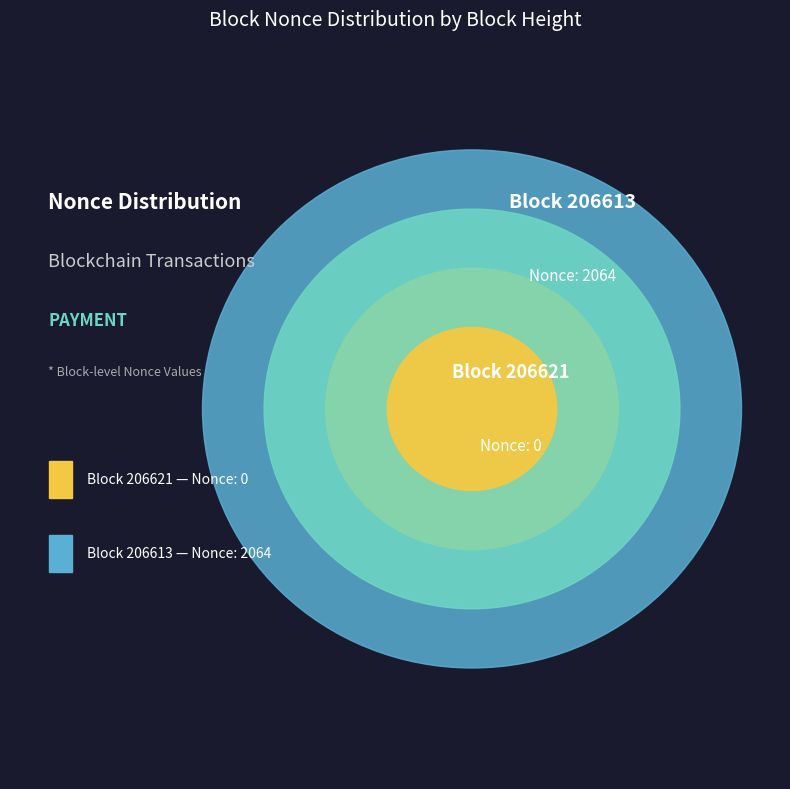

Rank the categories by value from lowest to highest.

206621, 206613